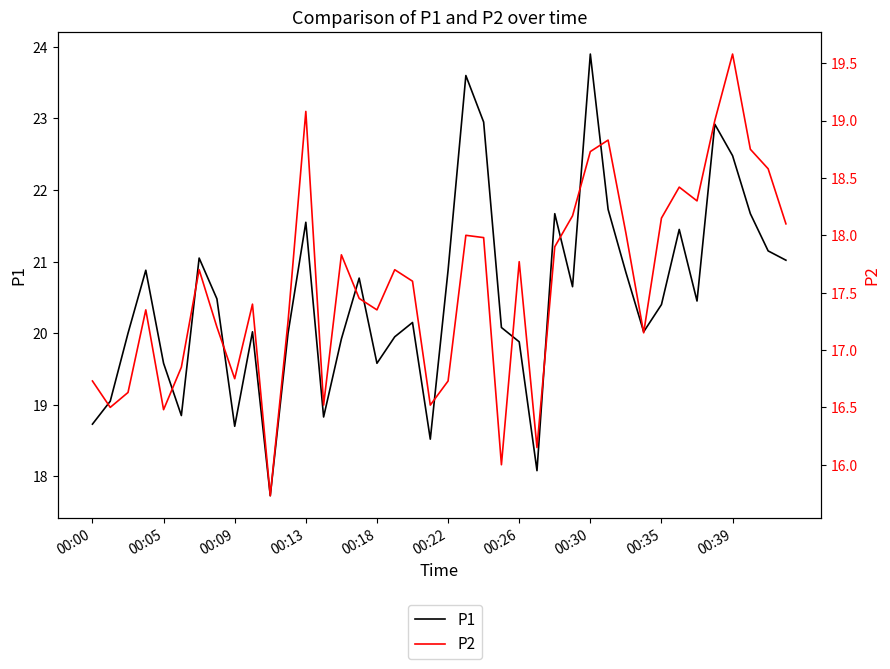

What are all the series names shown in the legend?

P1, P2